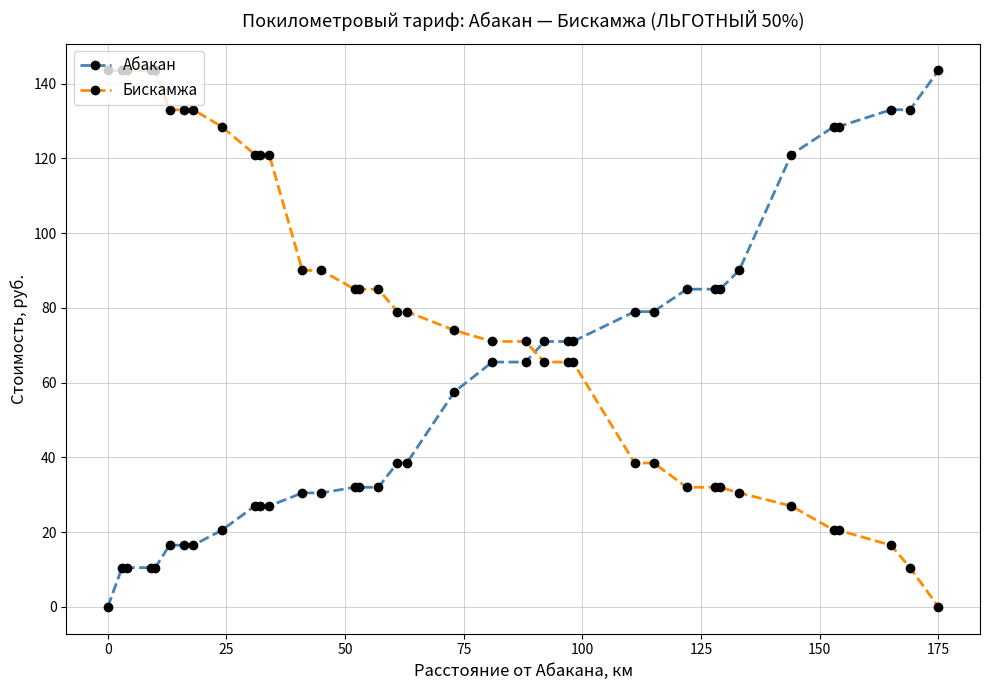

How many data points does each series have?

37